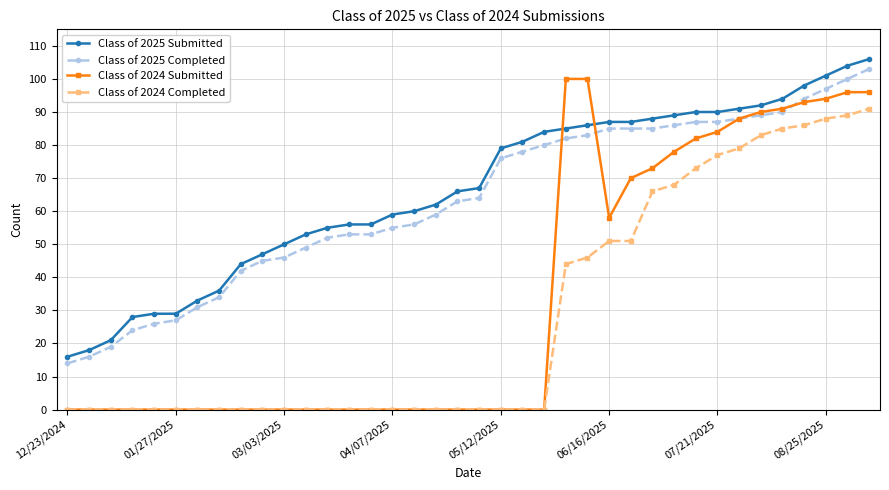

What is the average value of the Class of 2025 Completed series?

63